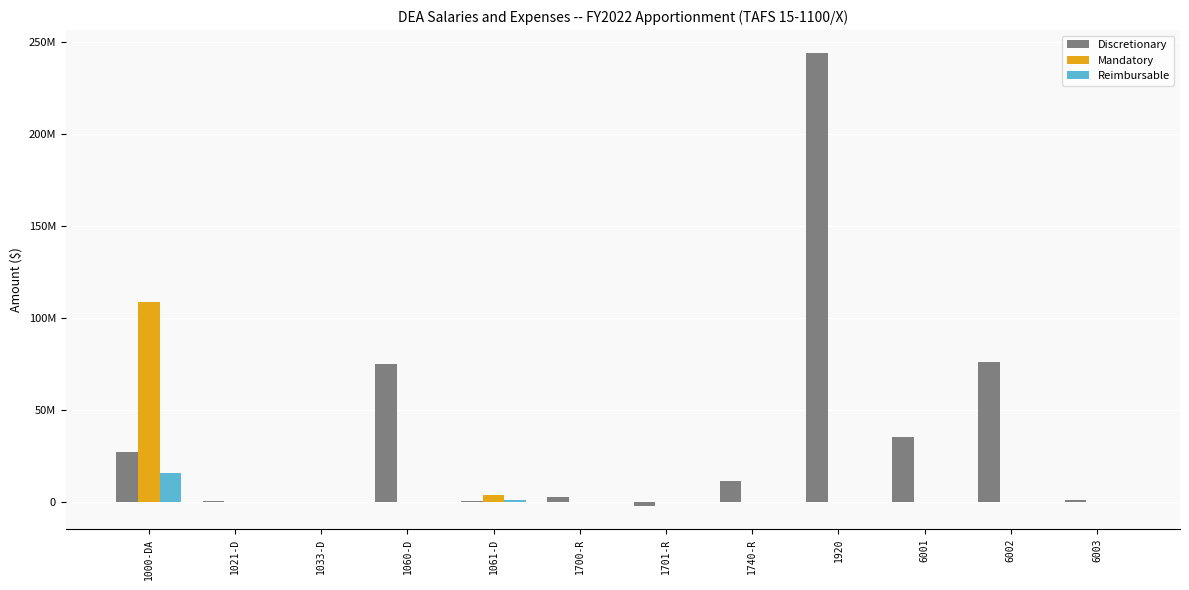

What are all the series names shown in the legend?

Discretionary, Mandatory, Reimbursable